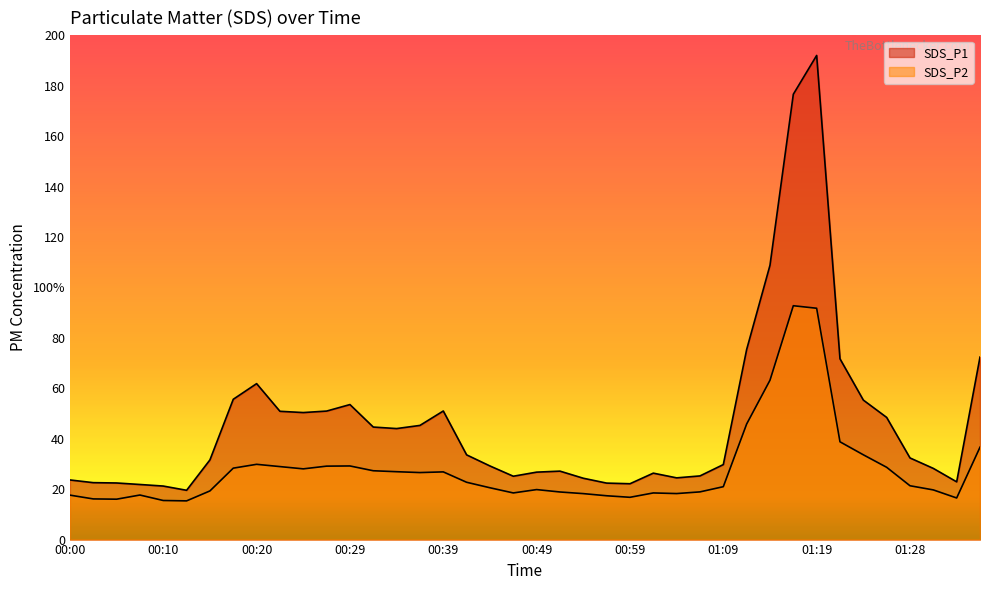

In SDS_P2, how many points are higher than both neighbors (excluding endpoints)?

7